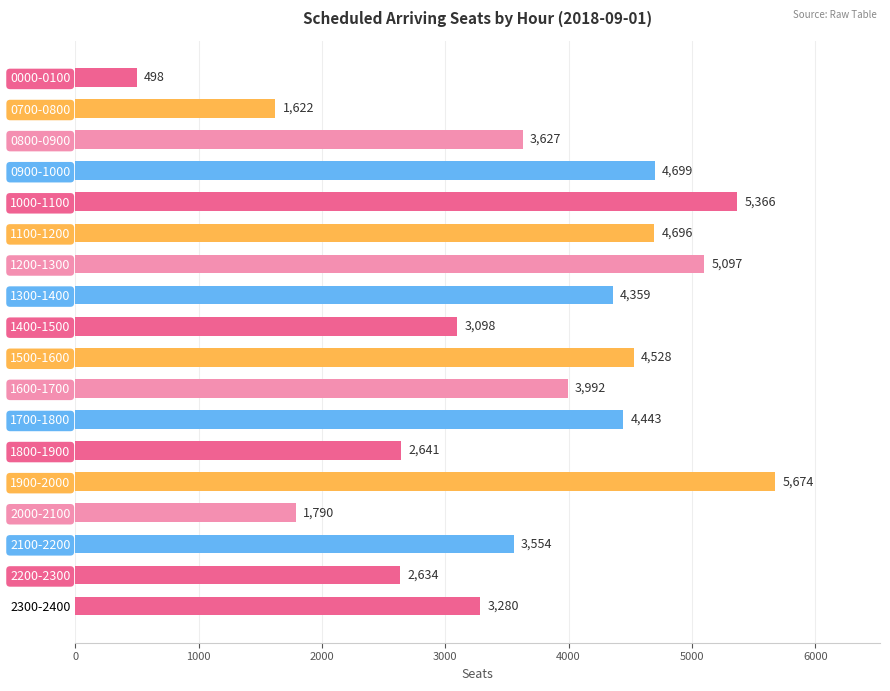

What is the sum of all values?

65598